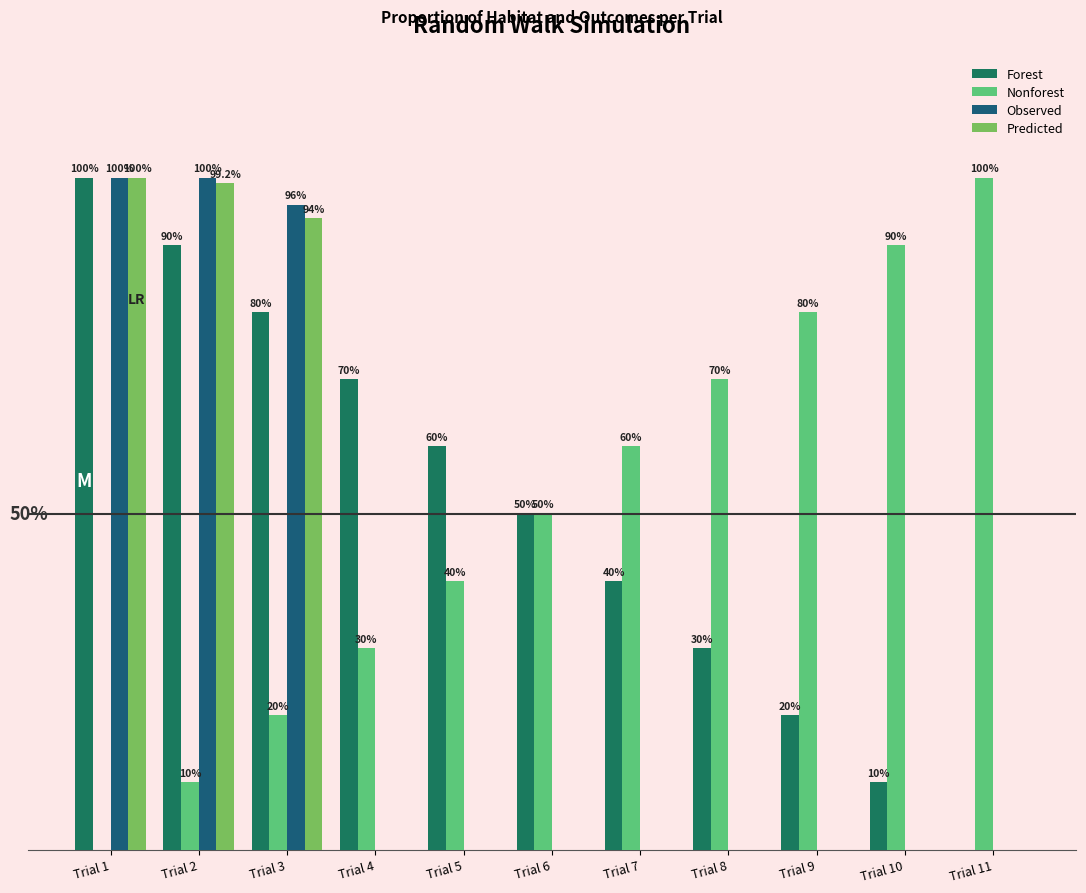

Does the chart contain stacked bars?

No